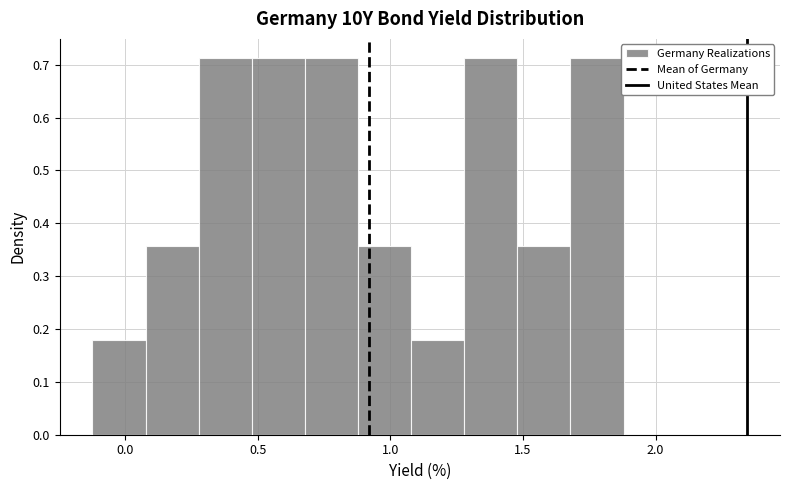

Reading left to right, list every bar in this chart as the range it spans on the x-axis followed by its height. Neither the bar edges nor the heights are printed on the chart, so give them approximately, as read against the axes.

-0.1 to 0.1: 0.18
0.1 to 0.3: 0.36
0.3 to 0.5: 0.71
0.5 to 0.7: 0.71
0.7 to 0.9: 0.71
0.9 to 1.1: 0.36
1.1 to 1.3: 0.18
1.3 to 1.5: 0.71
1.5 to 1.7: 0.36
1.7 to 1.9: 0.71